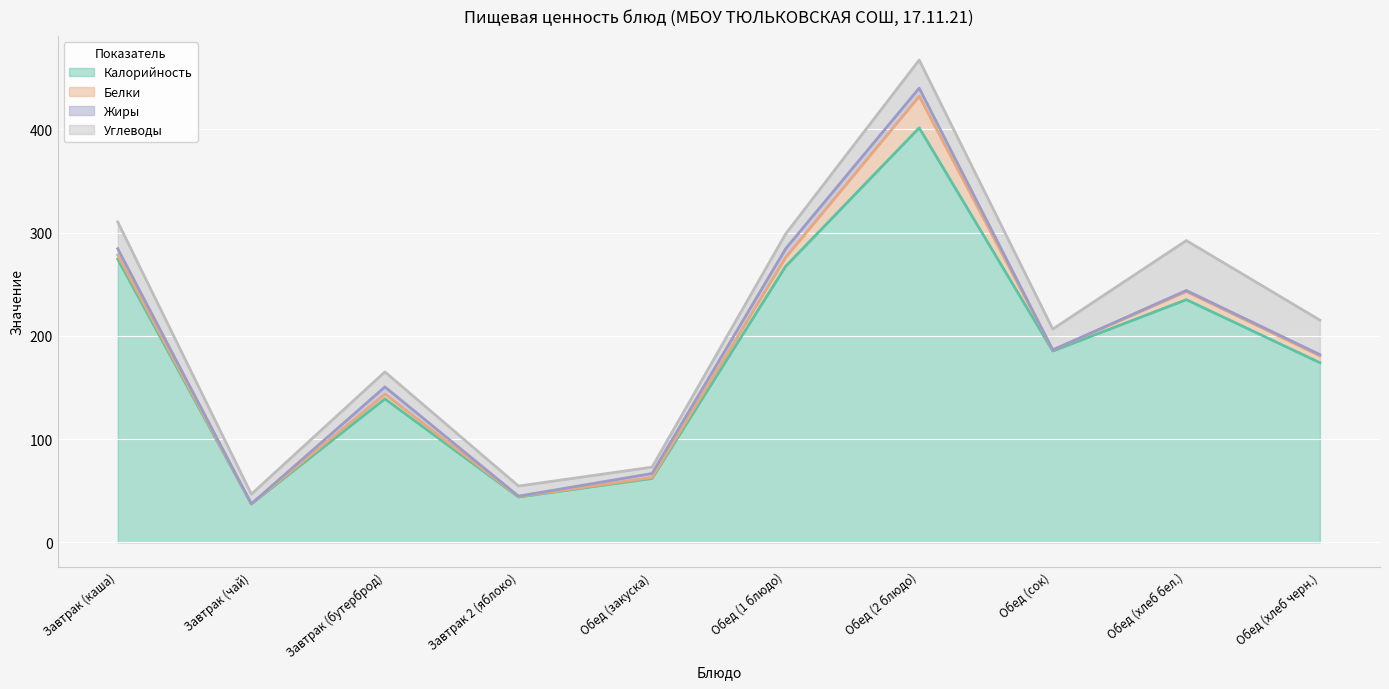

Where is Белки nearest to the value 15?

Обед (1 блюдо)